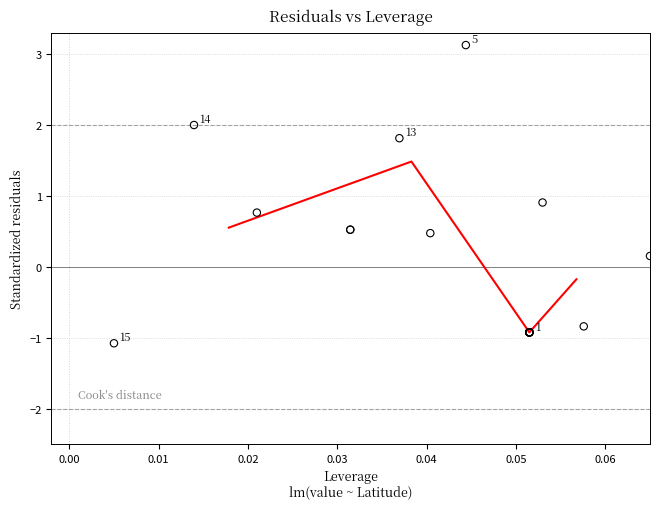

What Y value in the scatter plot is closest to 1?

0.9